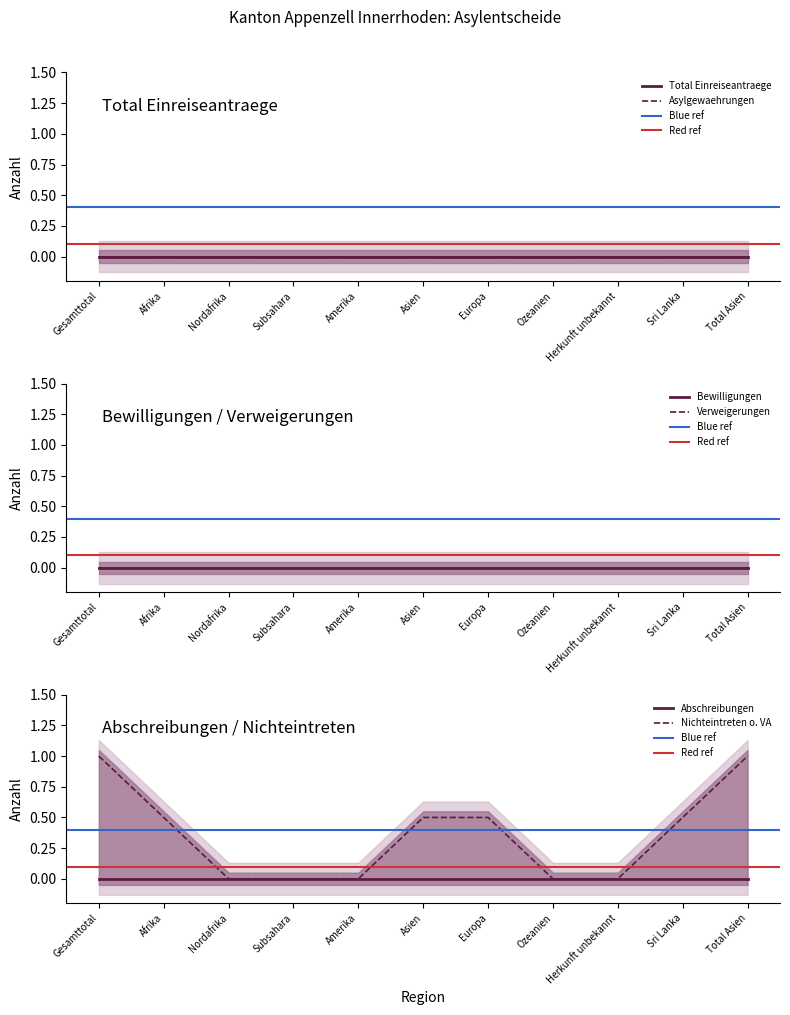

The Total Einreiseantraege series shows 0 at 0. True or false?

True